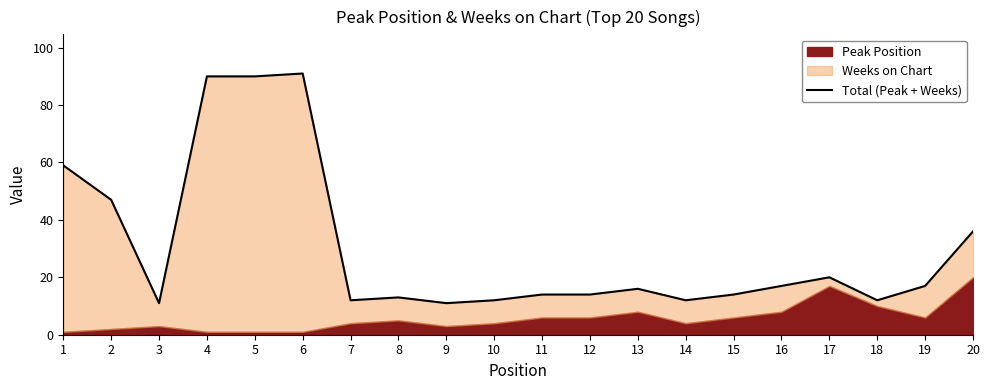

At which category does the chart reach its minimum across all series?

3